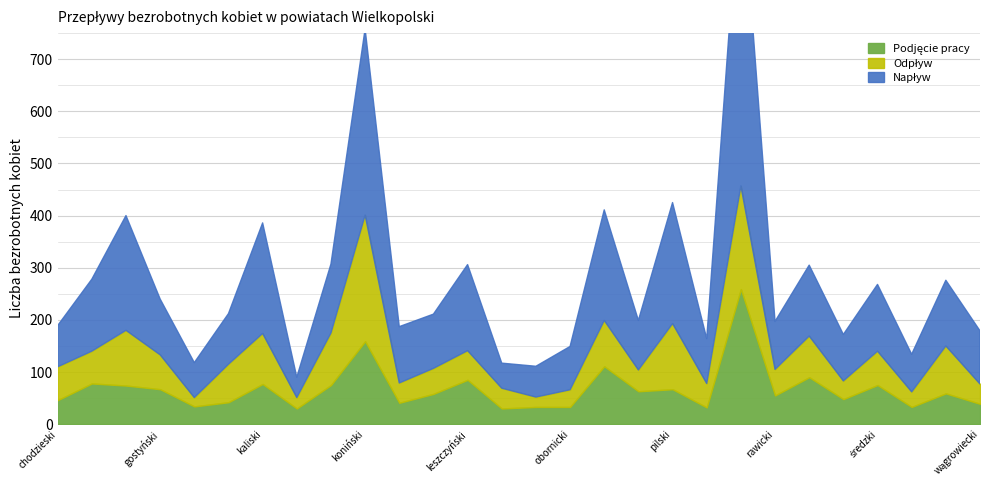

What is the value of the Odpływ point at the 21st from the left?

457.0